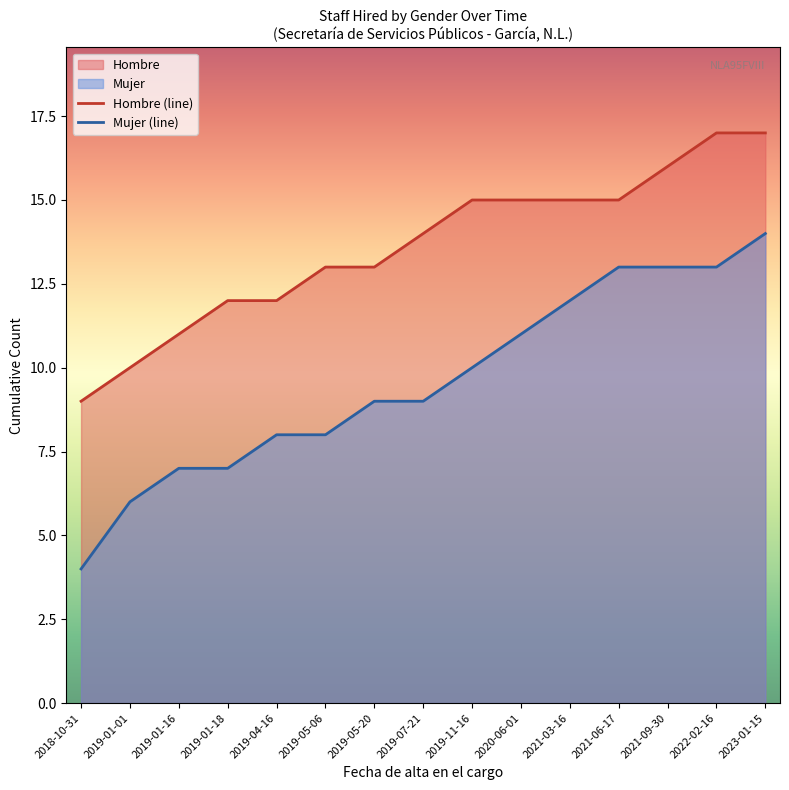

Reading left to right, list all the values displayed in this chart.

Hombre (line): 9	10	11	12	12	13	13	14	15	15	15	15	16	17	17
Mujer (line): 4	6	7	7	8	8	9	9	10	11	12	13	13	13	14